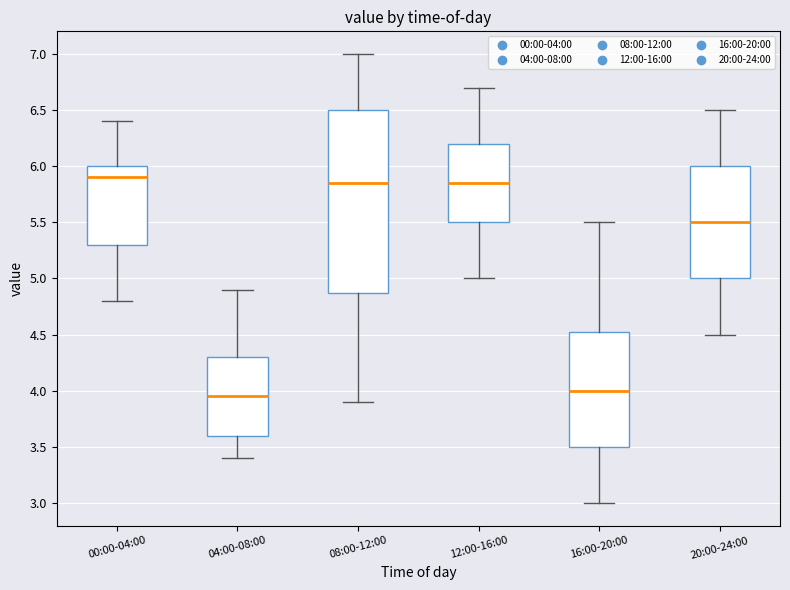

Which box's median line is the highest?

00:00-04:00